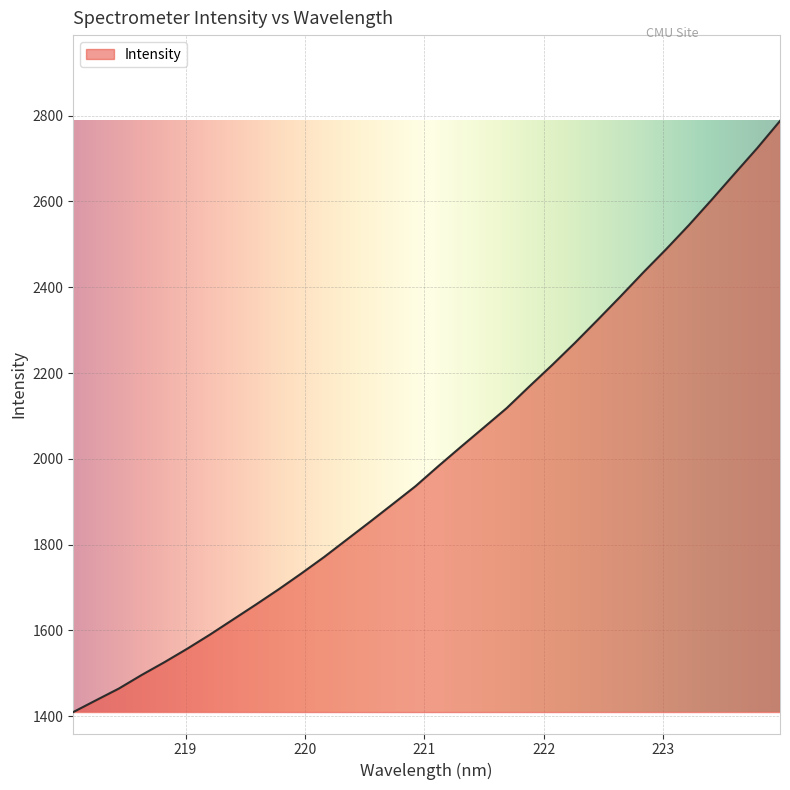

How many categories are shown in the chart?

32